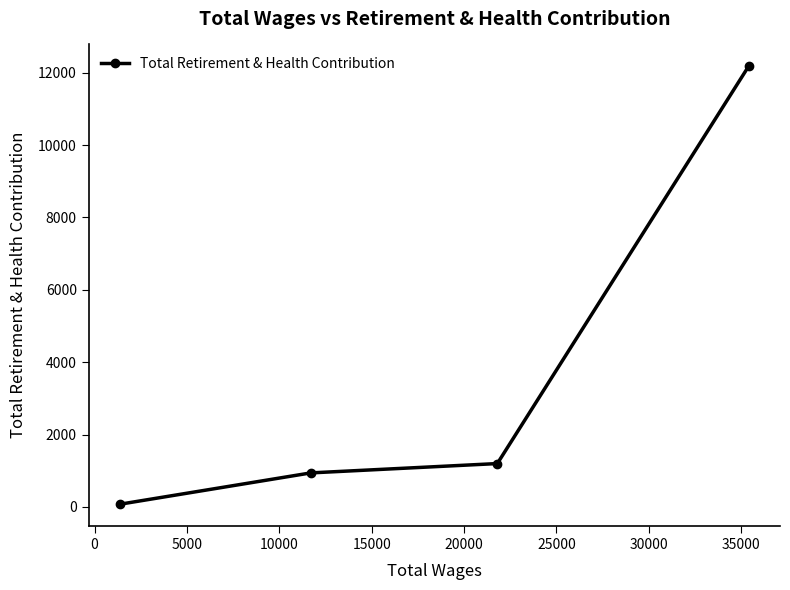

What is the maximum value shown in the chart?

12178